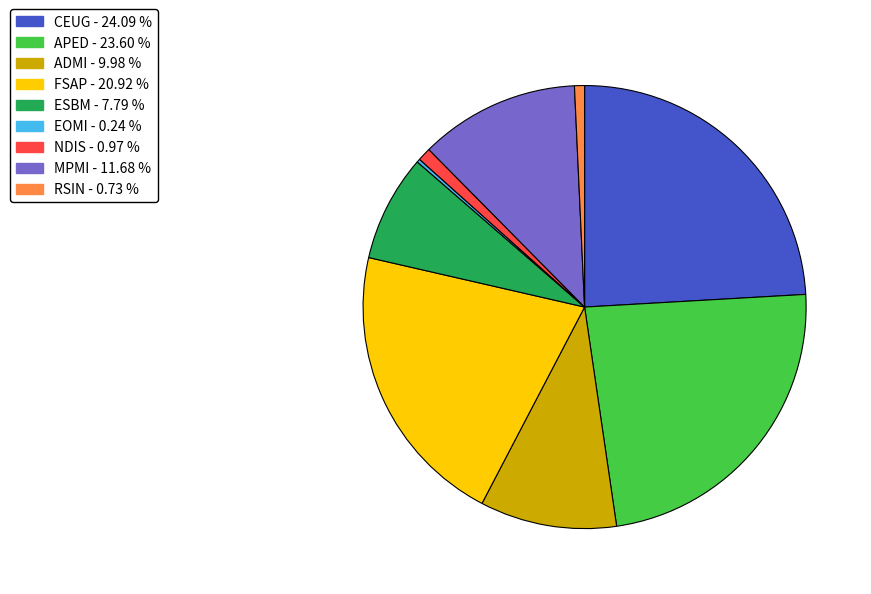

Is the sum of ESBM and APED greater than half?

No